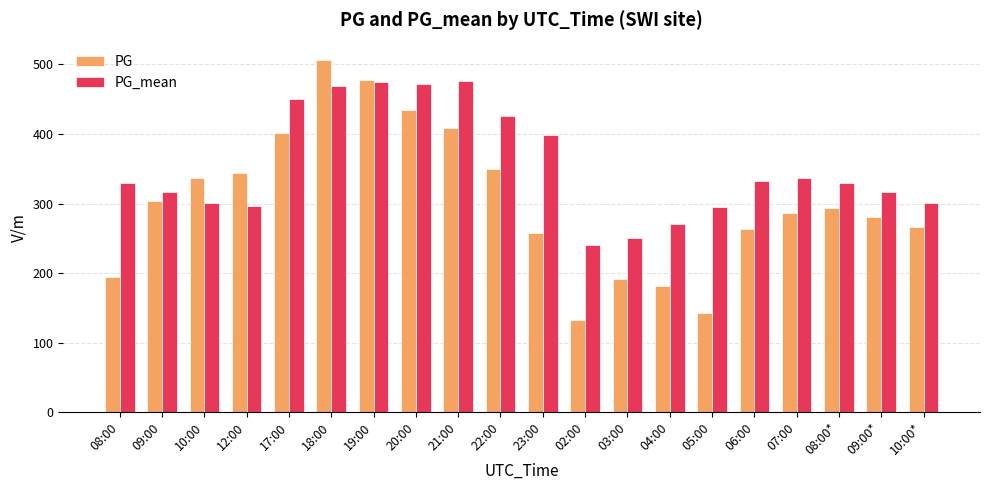

Count the number of data series in this chart.

2